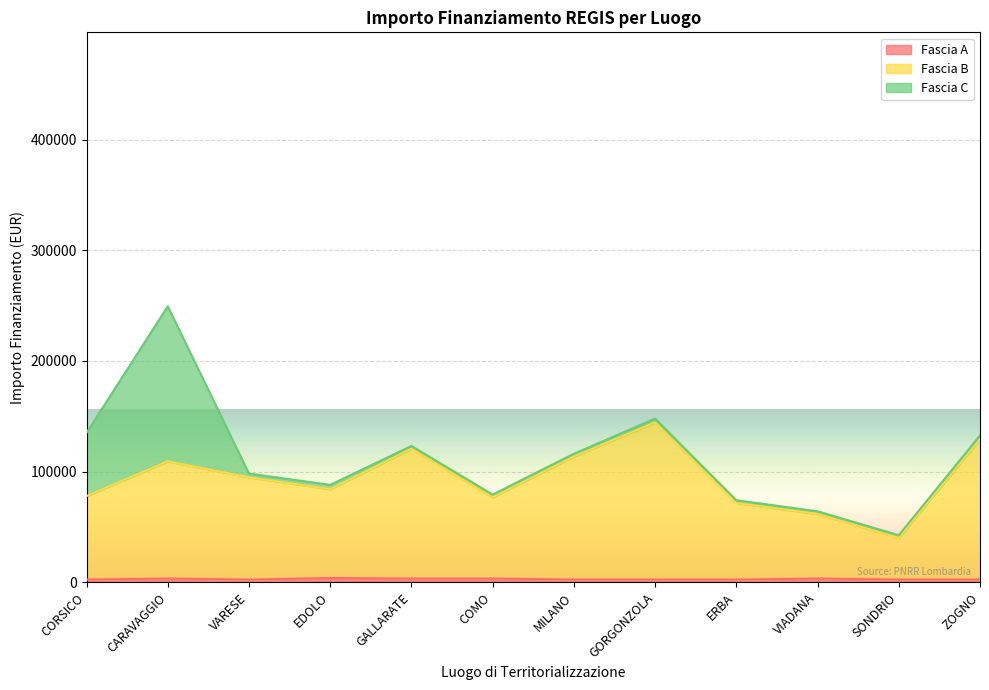

True or false: Fascia A and Fascia B cross at least once.

False